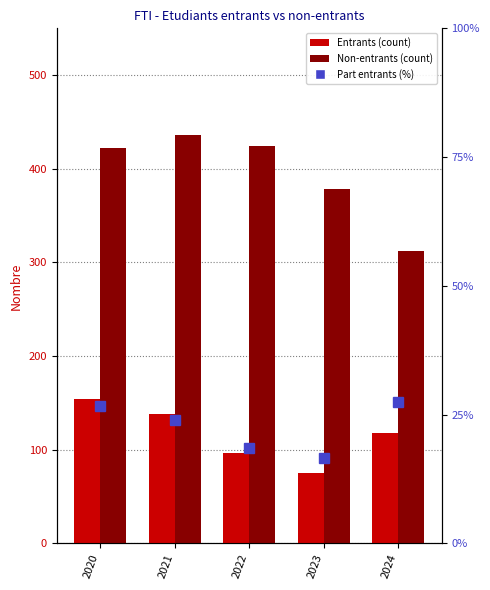

Which category has the highest value in the Non-entrants series?

2021